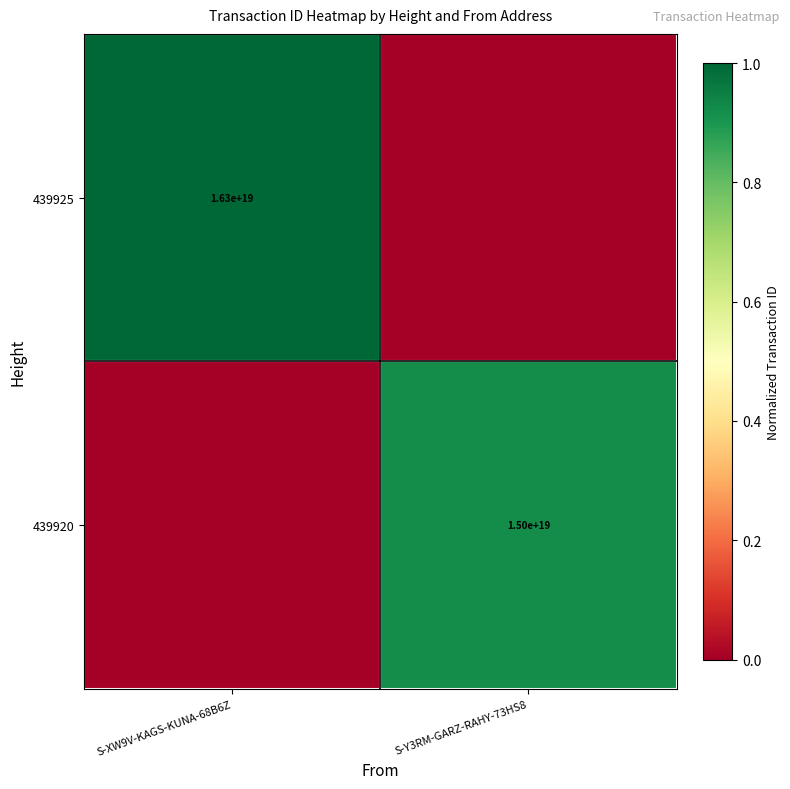

The value of 439925 at S-XW9V-KAGS-KUNA-68B6Z is 5426971366616601600. True or false?

False